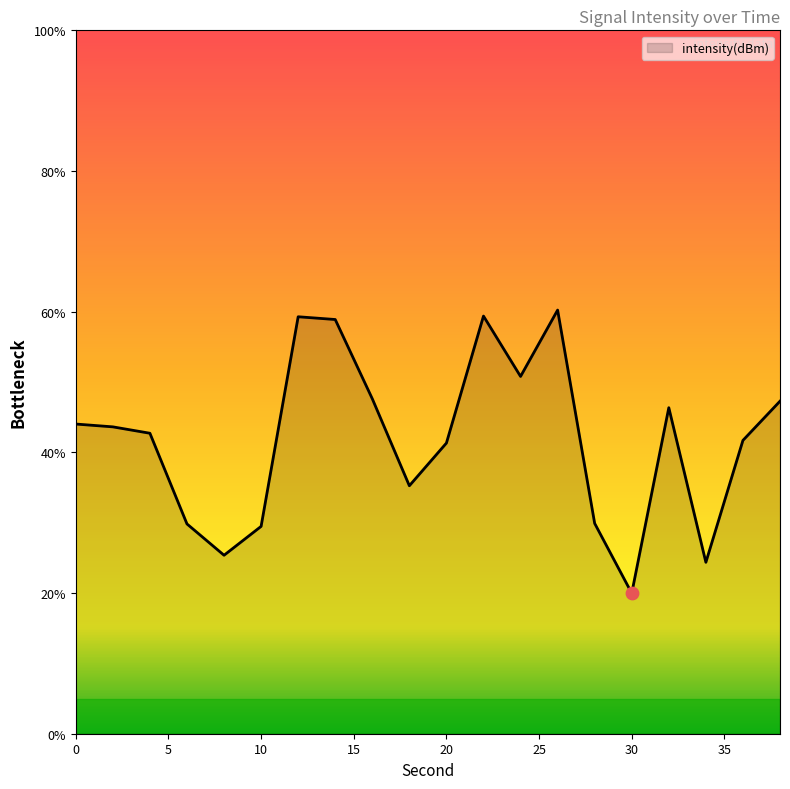

What is the difference between the maximum and minimum values?

40.3